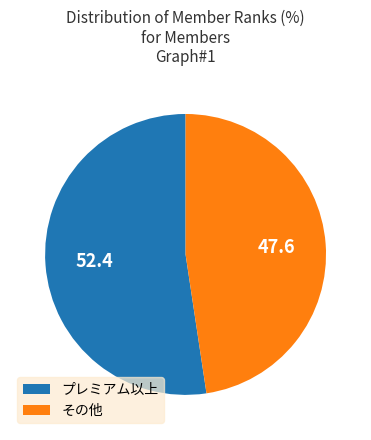

Is there a majority slice in this chart?

Yes